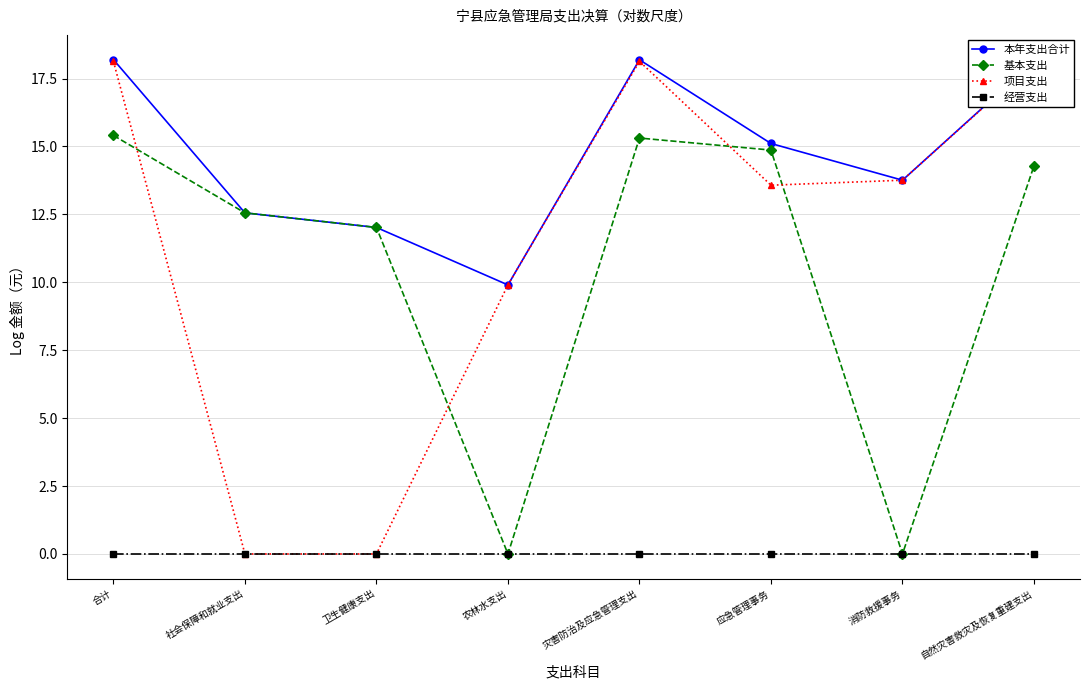

What is the highest value of the 基本支出 series?

15.4